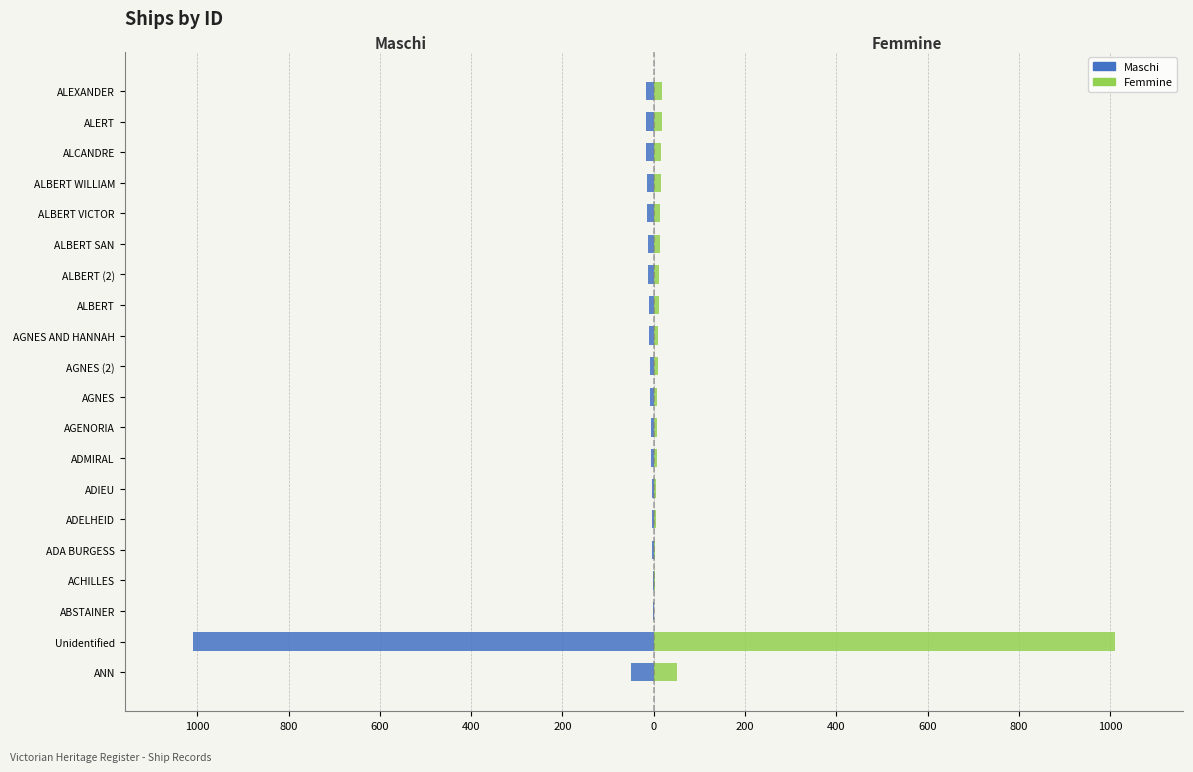

Reading right to left, what are all the values shown in this chart?

Maschi: -18	-17	-16	-15	-14	-13	-12	-11	-10	-9	-8	-7	-6	-5	-4	-3	-2	-1	-1009	-51
Femmine: 18	17	16	15	14	13	12	11	10	9	8	7	6	5	4	3	2	1	1009	51